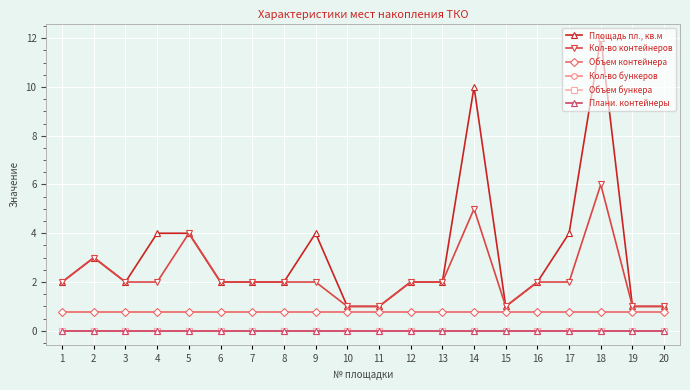

Does the chart have visible grid lines?

Yes